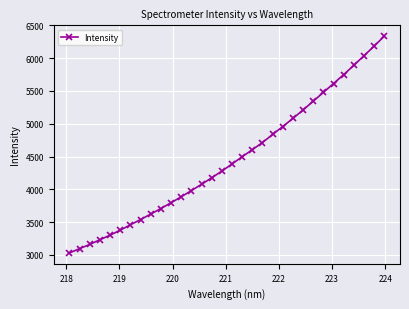

What is the smallest value displayed?

3030.9